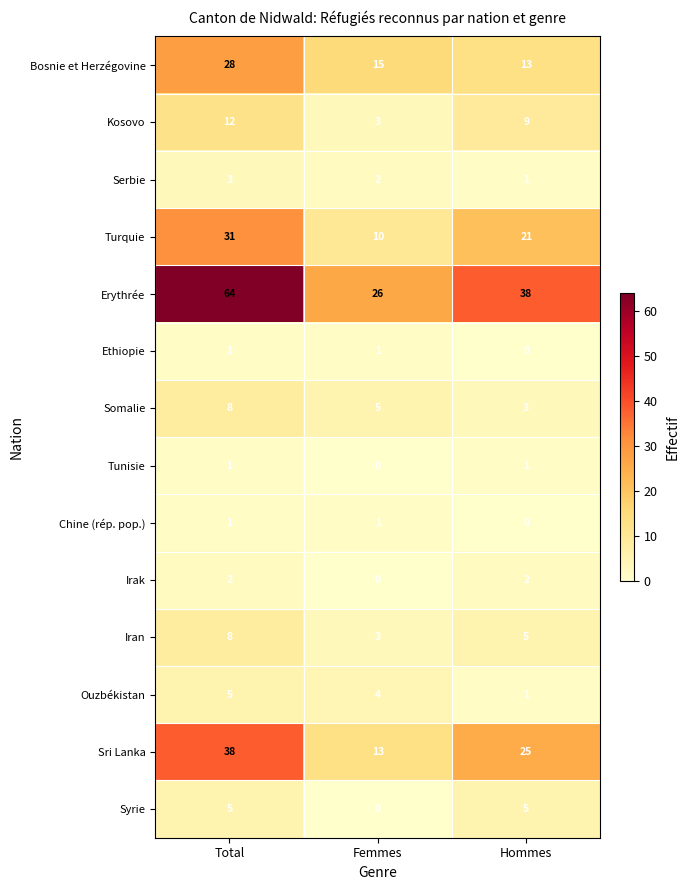

What is the average value of the Ouzbékistan series?

3